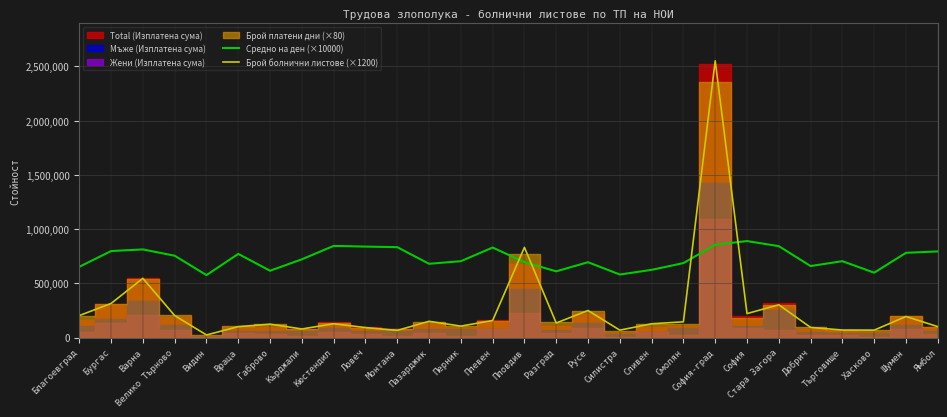

What is the maximum value for Брой болнични листове (×1200)?

2552400.0